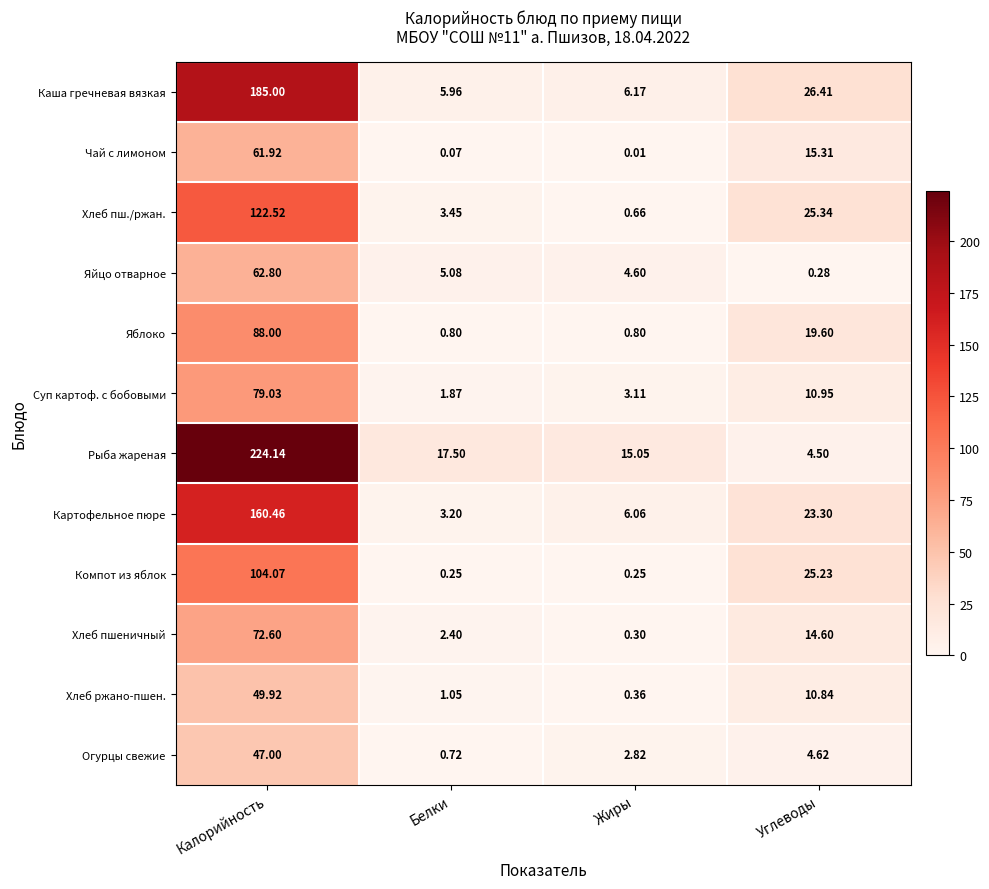

What is the total value across all series at Углеводы?

181.0